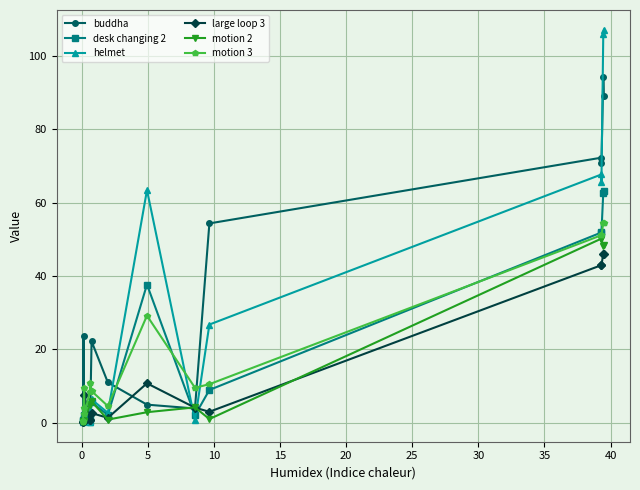

Which series has the largest total across all categories?

helmet